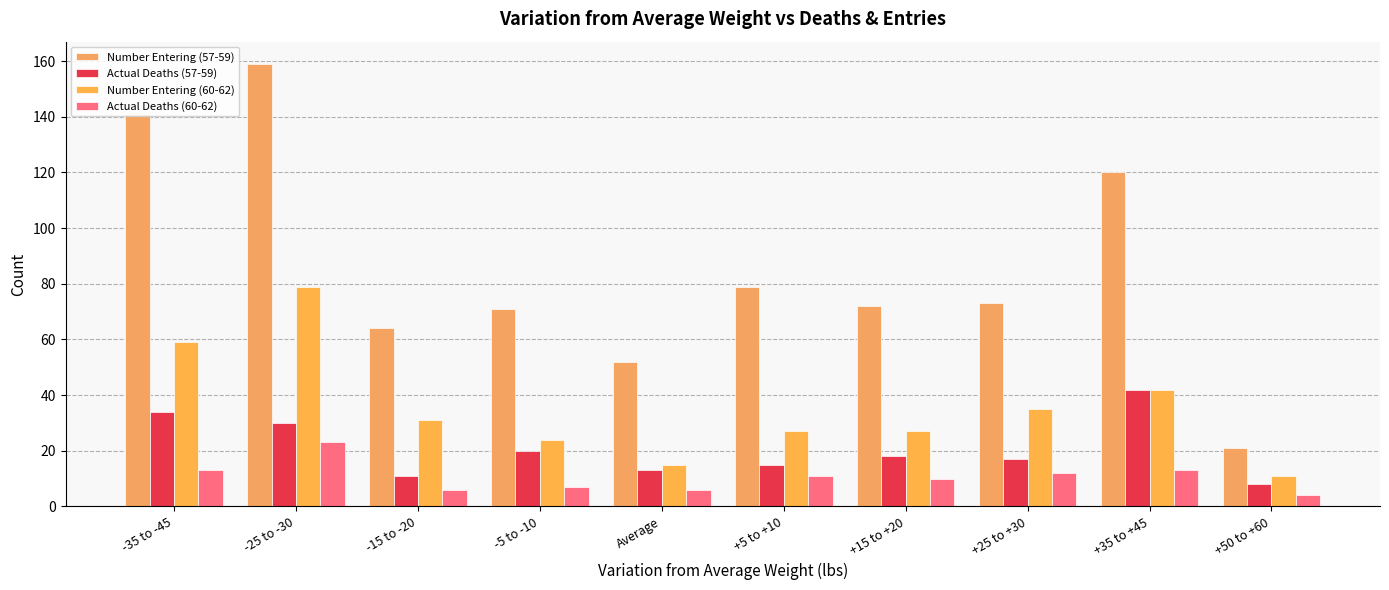

At which label does Actual Deaths (57-59) reach its minimum?

+50 to +60